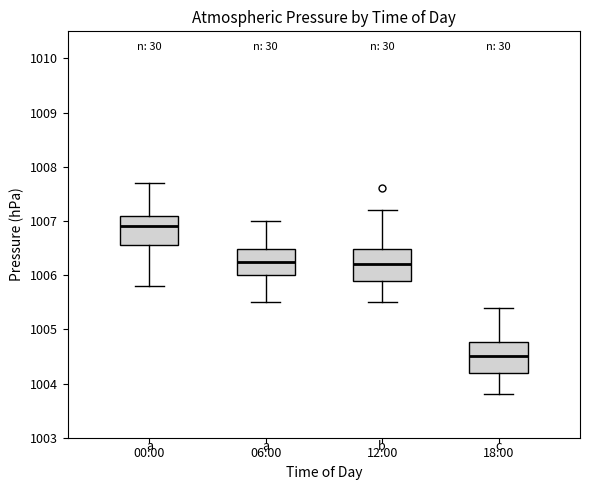

Where does the median line of the box for 00:00 sit on the y-axis? The values are not printed on the chart, so give them approximately, as read against the axis.

1006.9